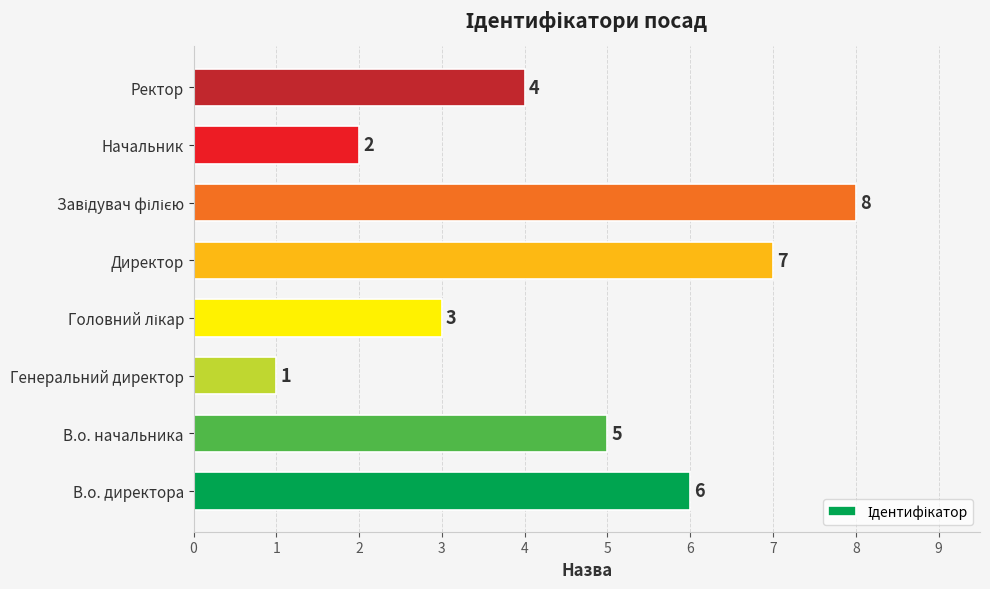

What is the difference between the maximum and minimum values?

7